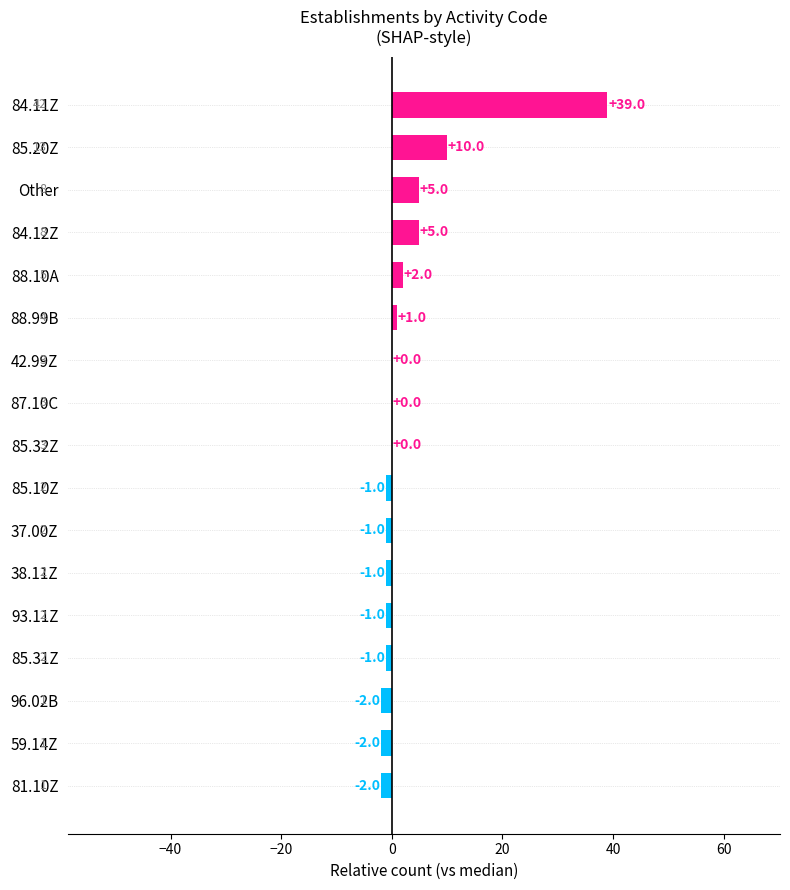

What is the greatest value displayed?

39